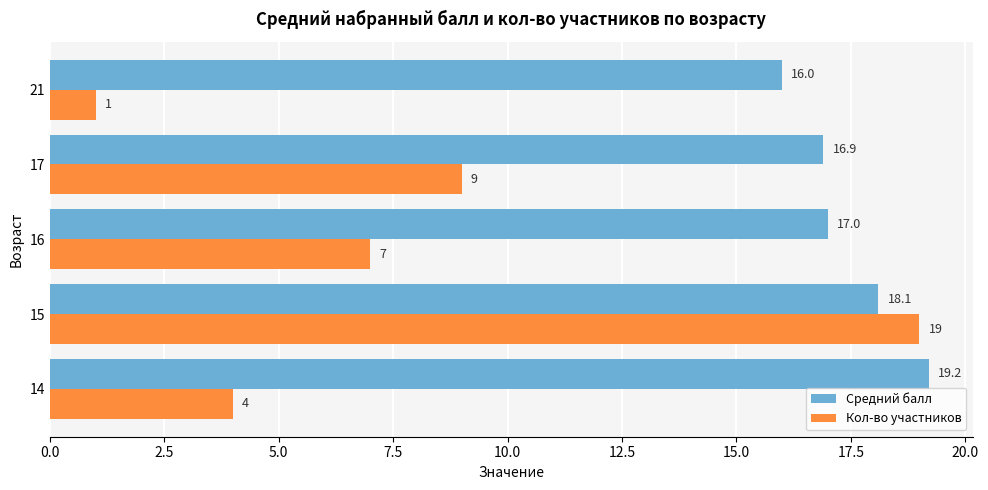

Count the number of data series in this chart.

2